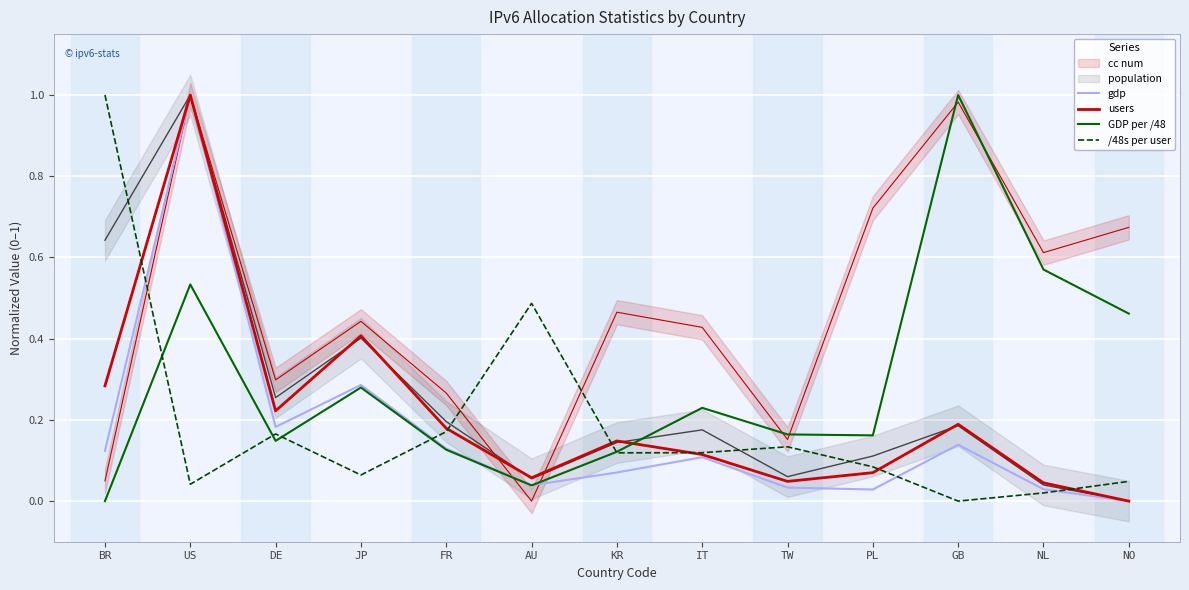

Which series has the largest total across all categories?

GDP per /48